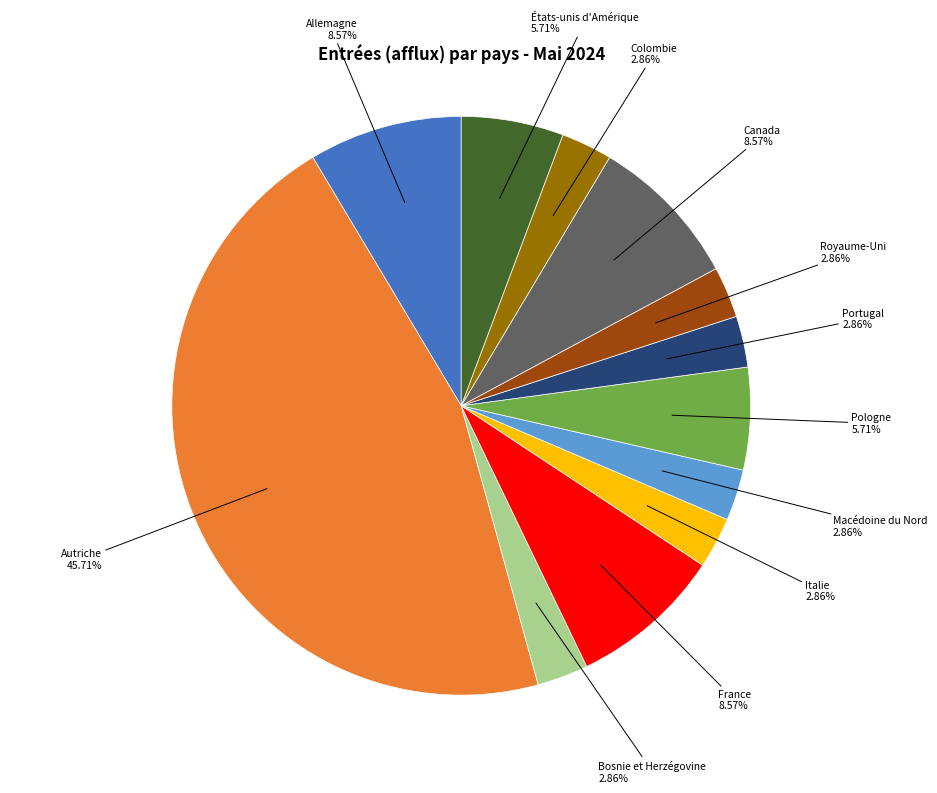

Is there a majority slice in this chart?

No